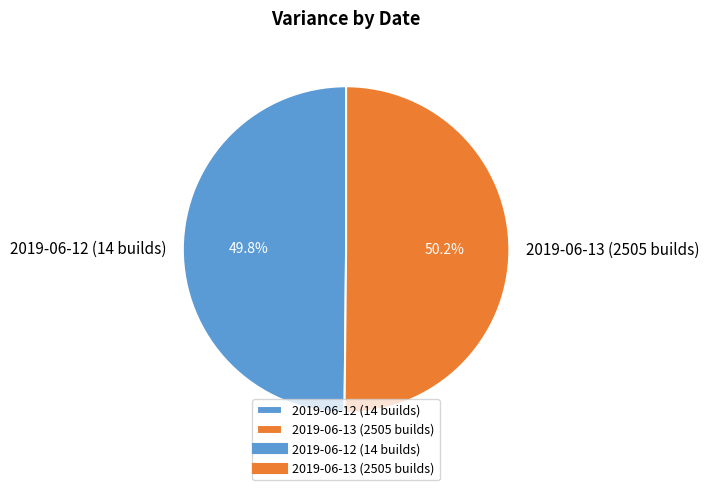

How many segments does this pie chart have?

2